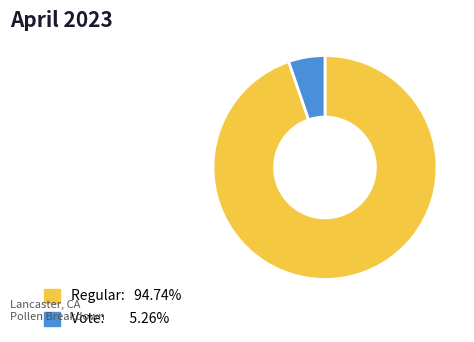

Does any single category account for the majority?

Yes